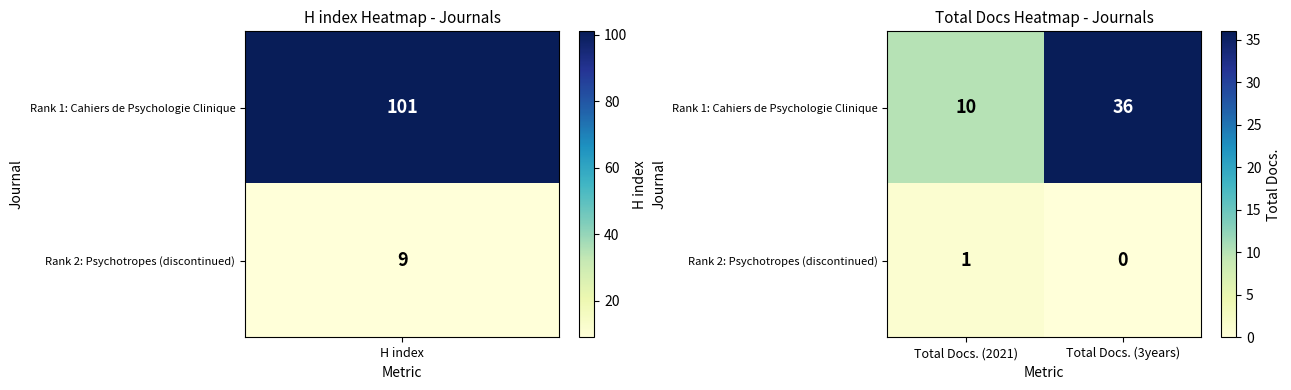

How many categories are shown in the chart?

2